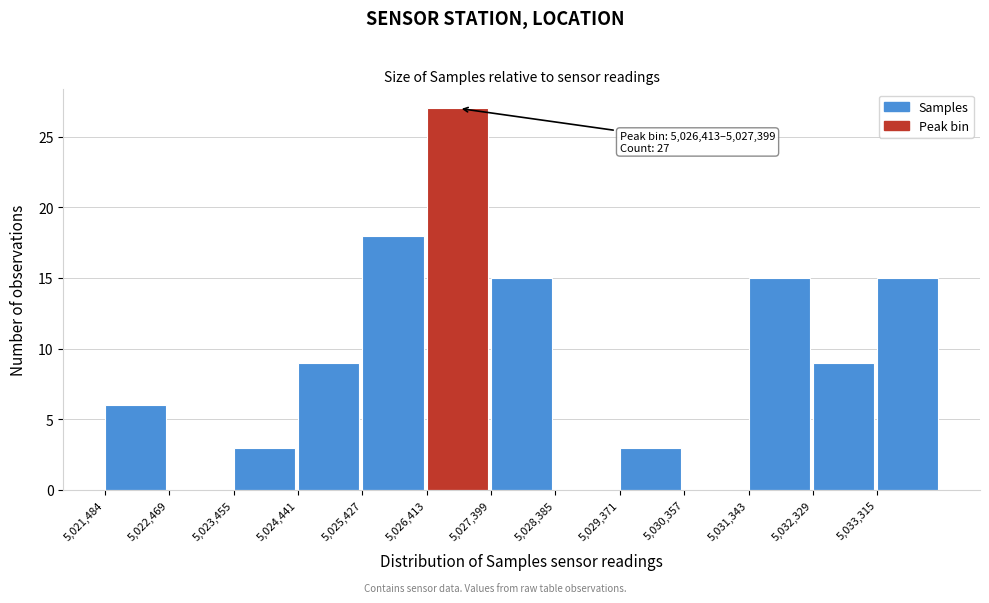

Over which range of the x-axis is the bar tallest?

5026400 to 5027400